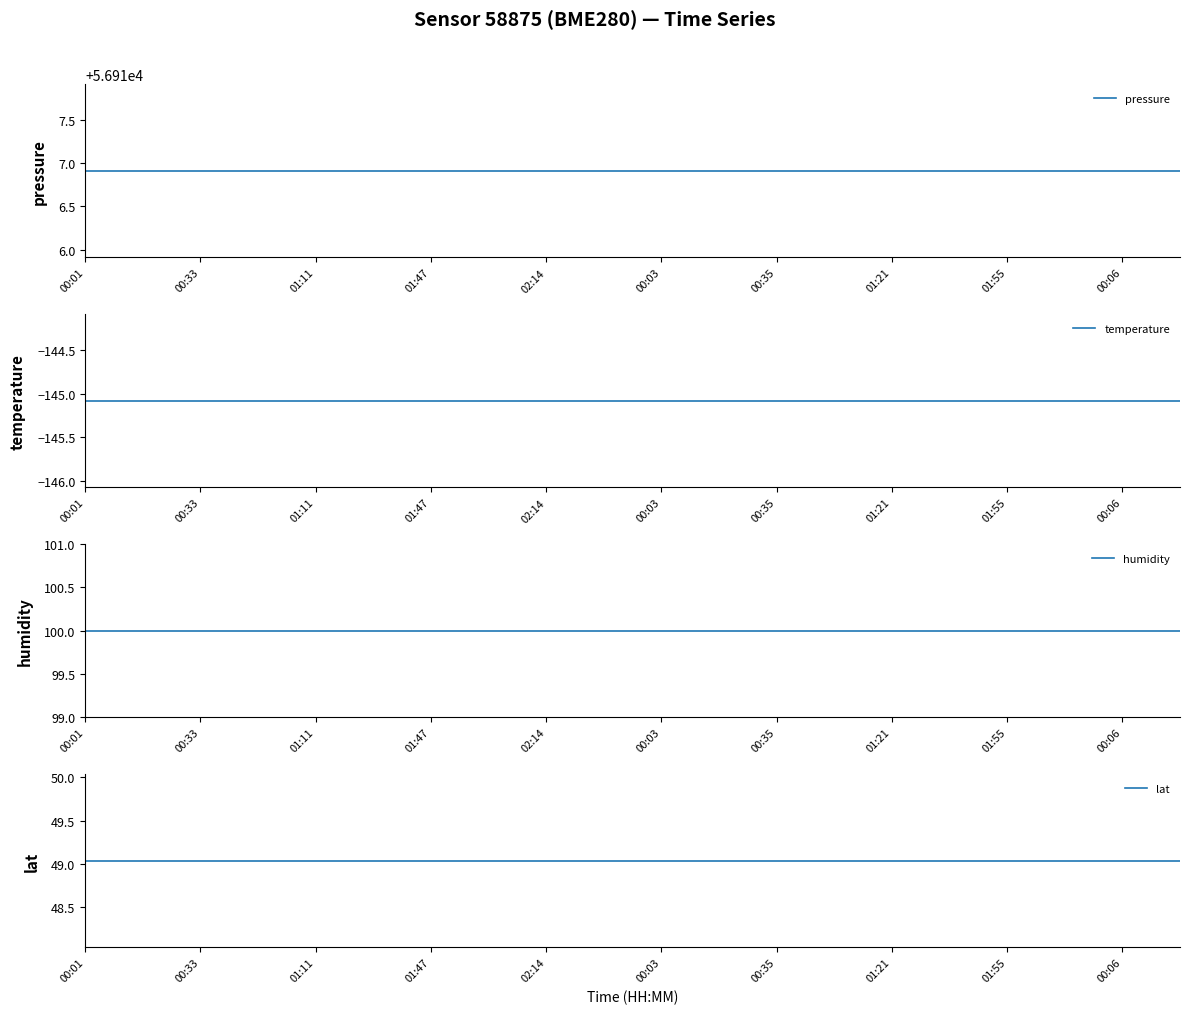

What position from the right is 00:03?

15